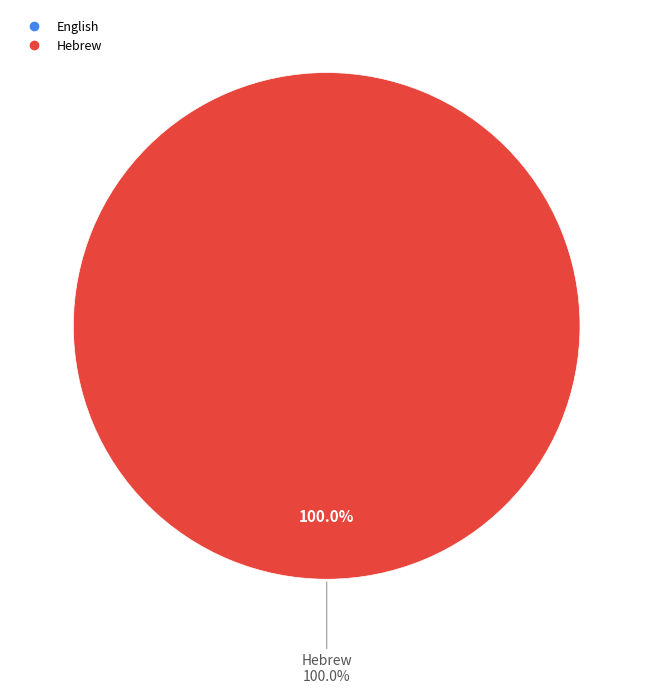

Which slice is the smallest?

English